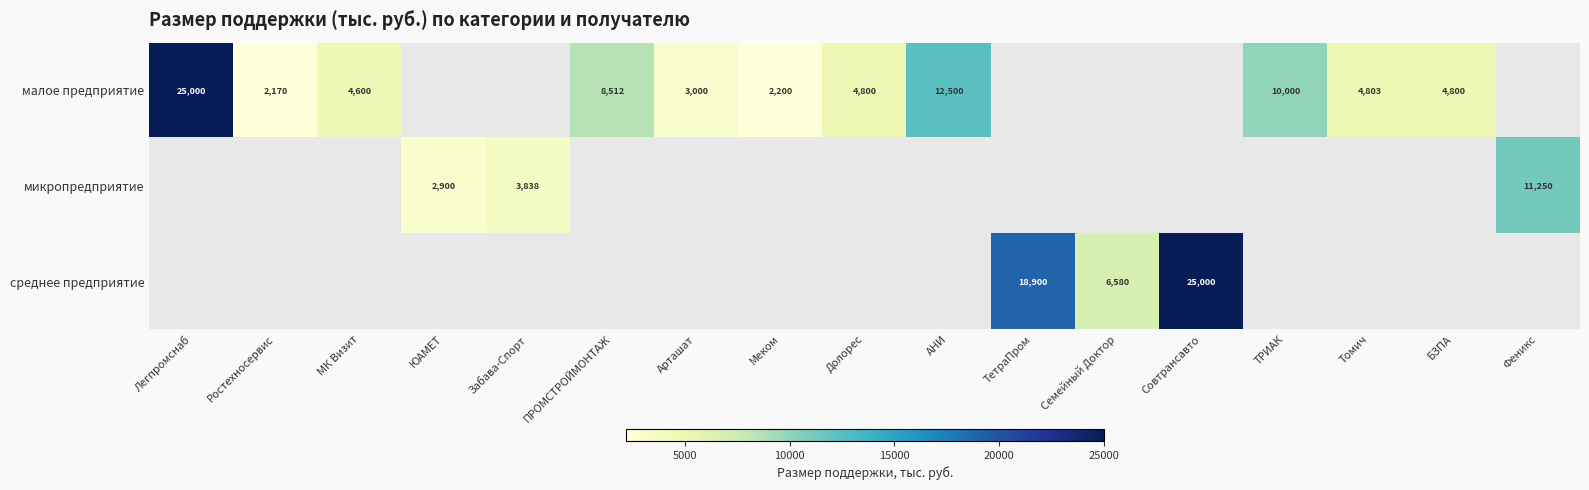

What is the greatest value displayed?

25000.0